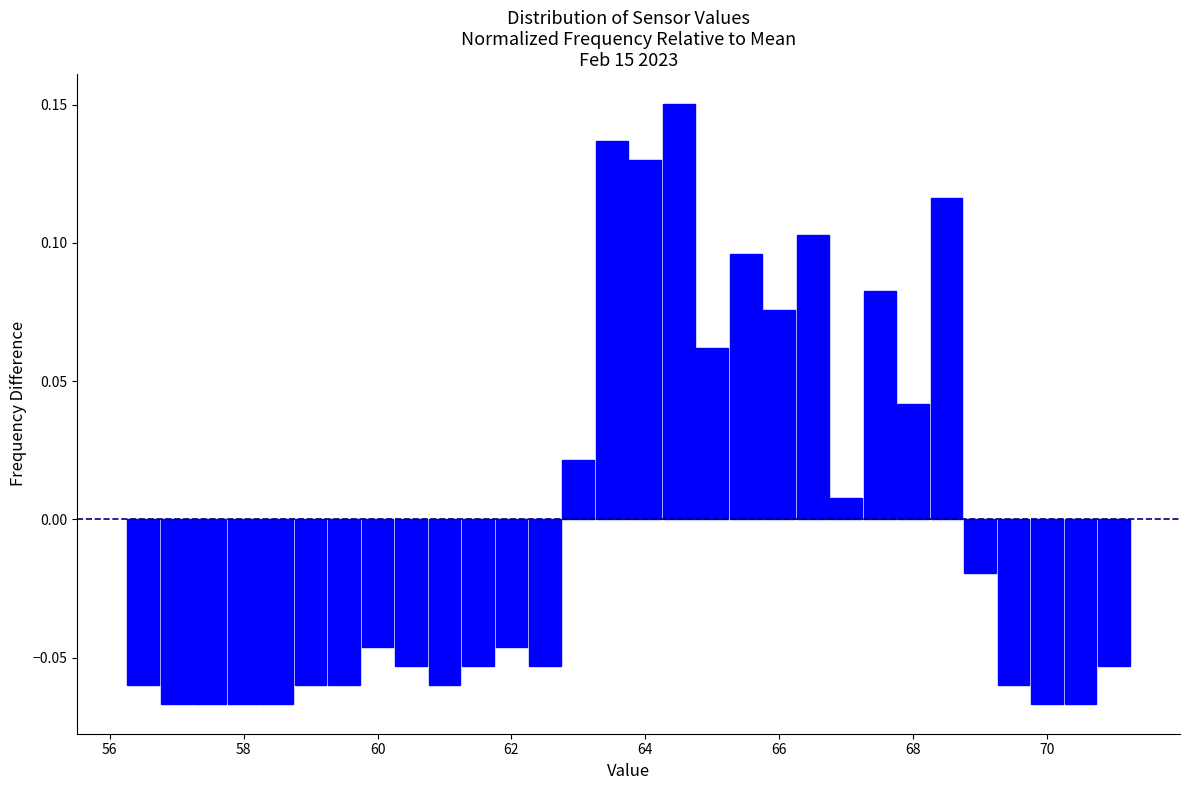

Around what value on the x-axis is the tallest bar? Give the approximate position of its centre, as read against the axis.

64.6